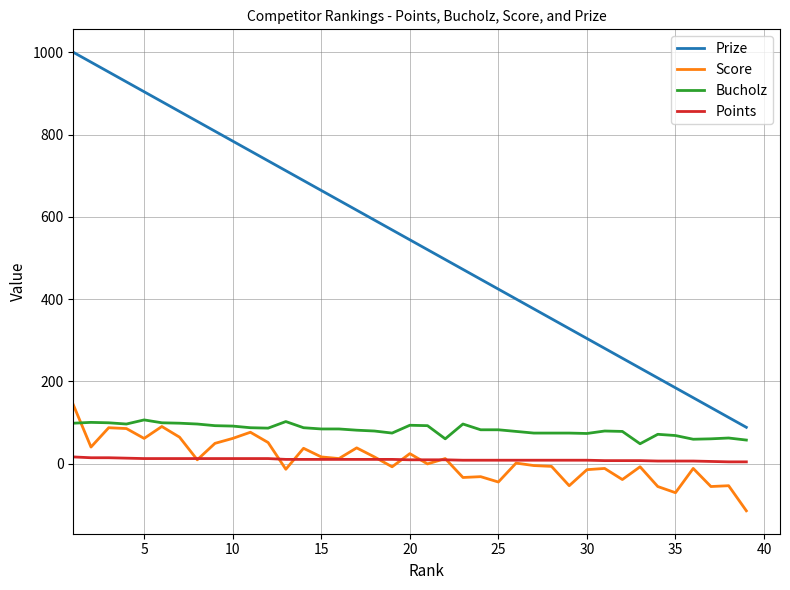

Which series has the largest range (max minus min)?

Prize